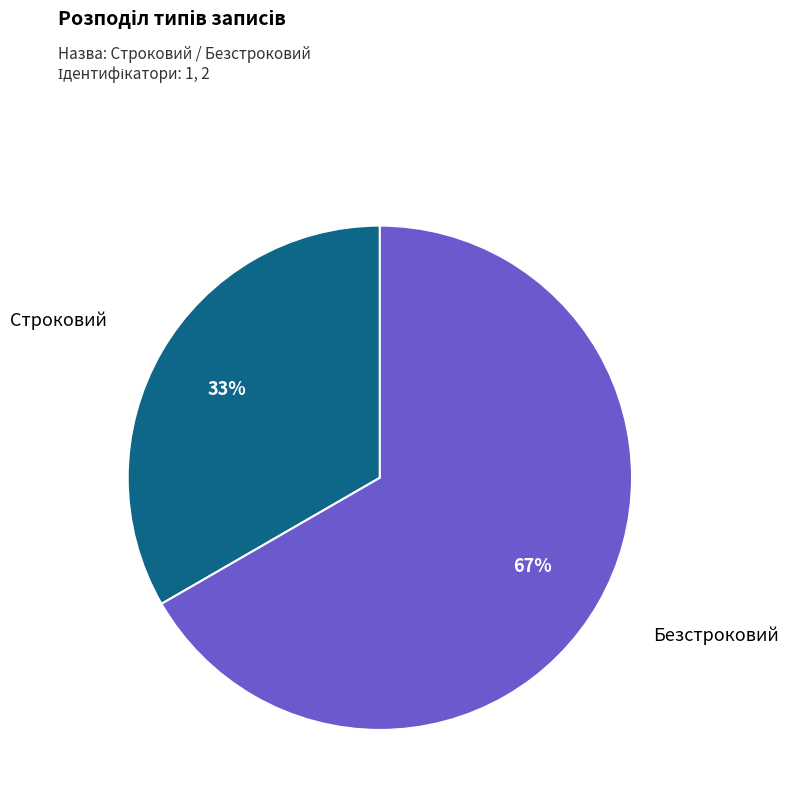

Rank the categories by value from highest to lowest.

Безстроковий, Строковий